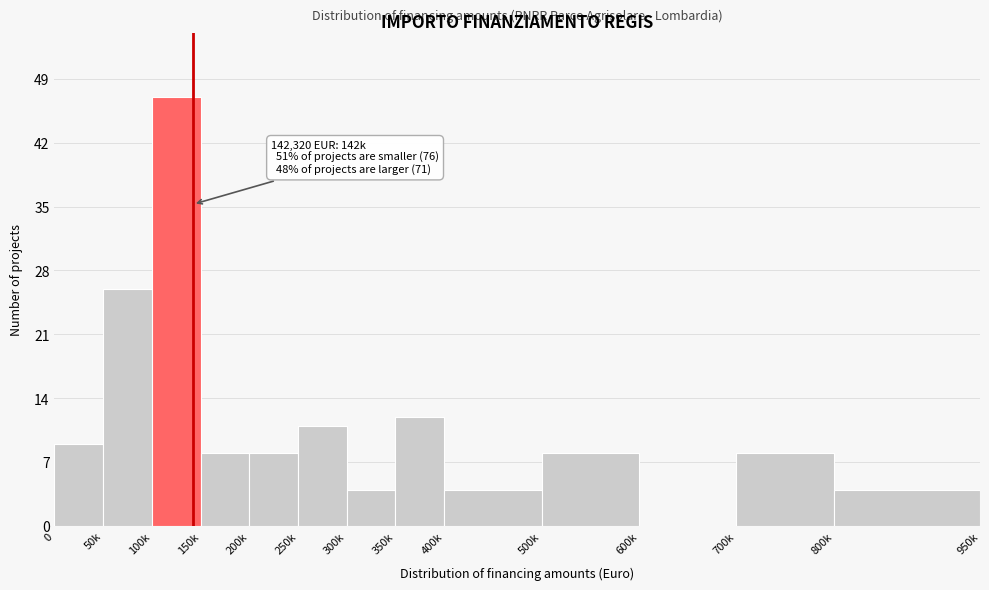

Reading left to right, list all the values displayed in this chart.

0=9	50k=26	100k=47	150k=8	200k=8	250k=11	300k=4	350k=12	400k=4	500k=8	600k=0	700k=8	800k=4